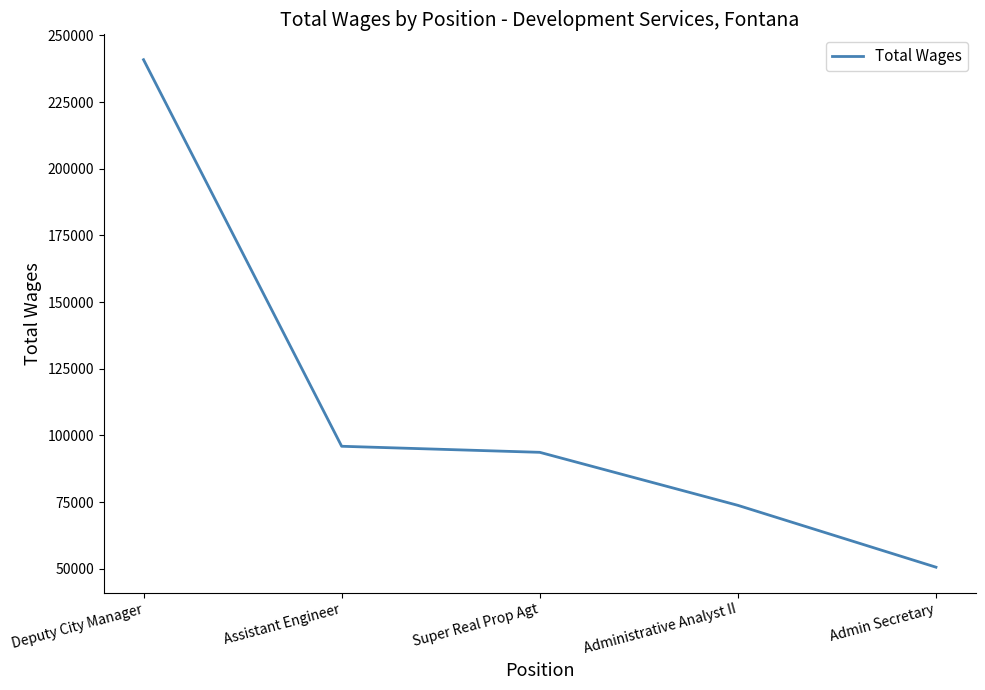

What is the difference between the maximum and minimum values?

190292